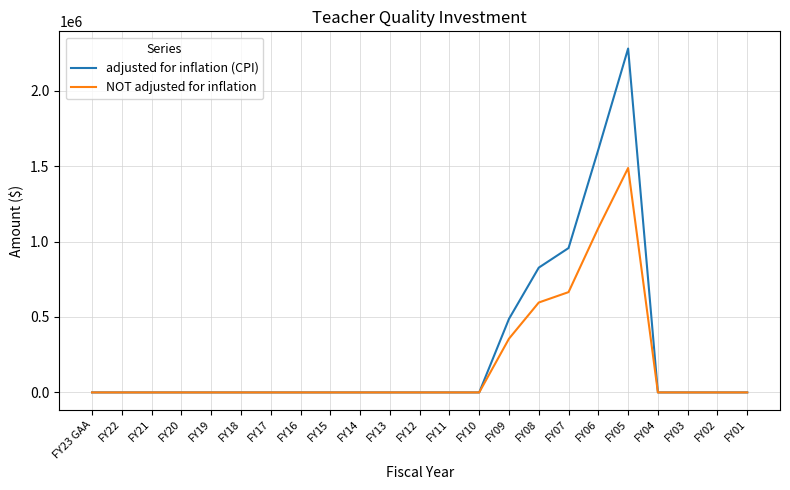

Between FY09 and FY02, which series saw the biggest shift?

adjusted for inflation (CPI)